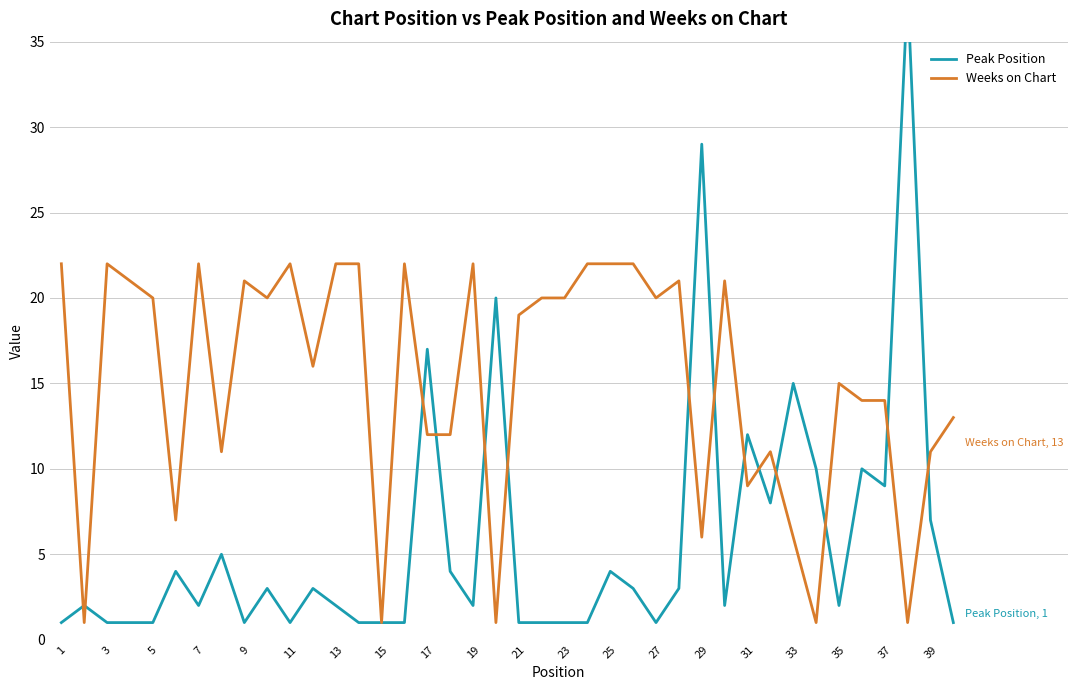

Which series has the largest range (max minus min)?

Peak Position